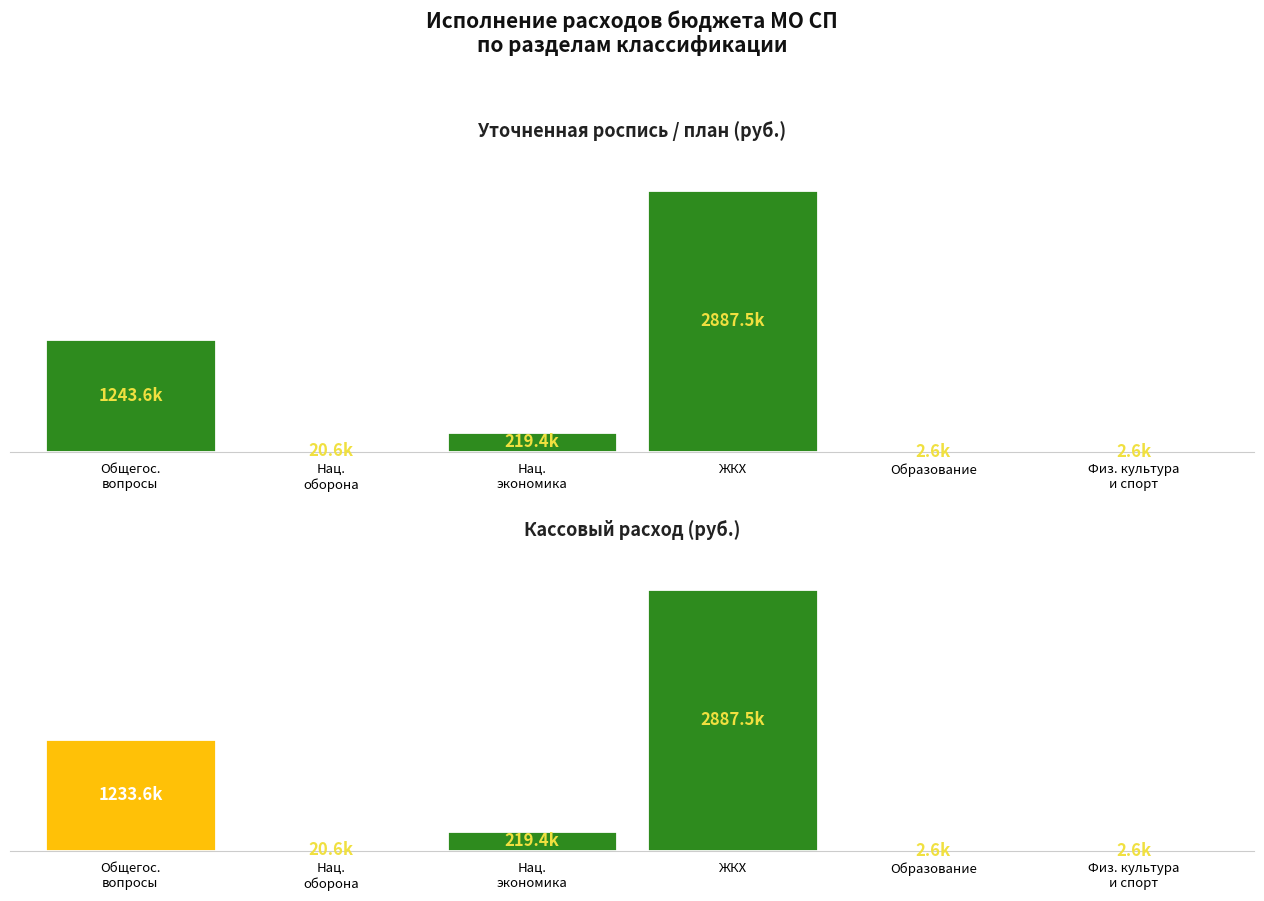

How many values in the Уточненная роспись/план series are below 219357?

3